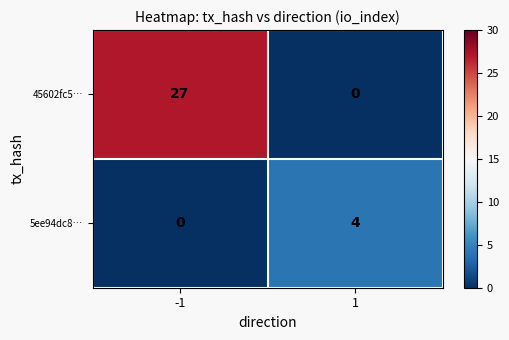

Reading left to right, what are all the values shown in this chart?

45602fc5…: -1=27	1=0
5ee94dc8…: -1=0	1=4